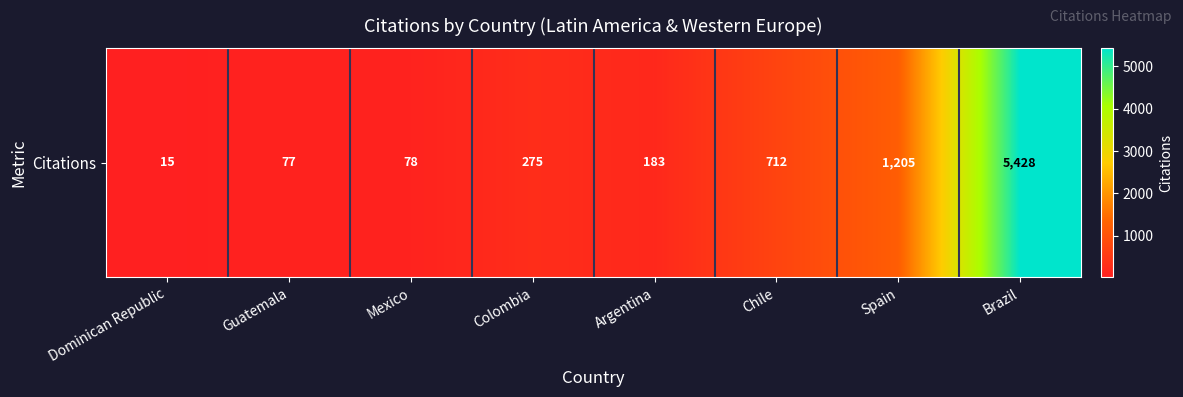

Which category has the lowest value across all series?

Dominican Republic